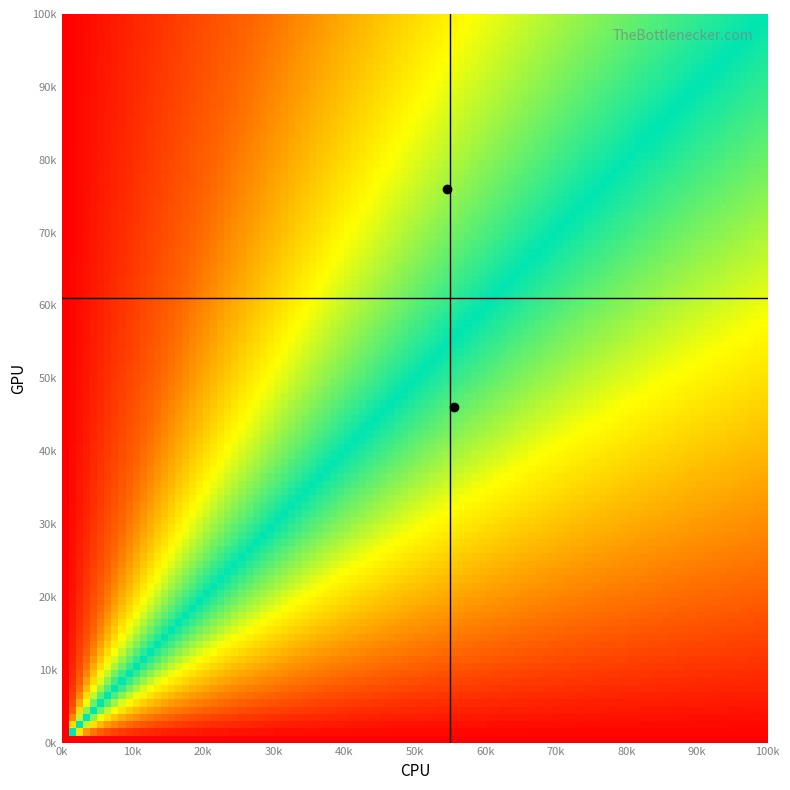

Count the number of data series in this chart.

2